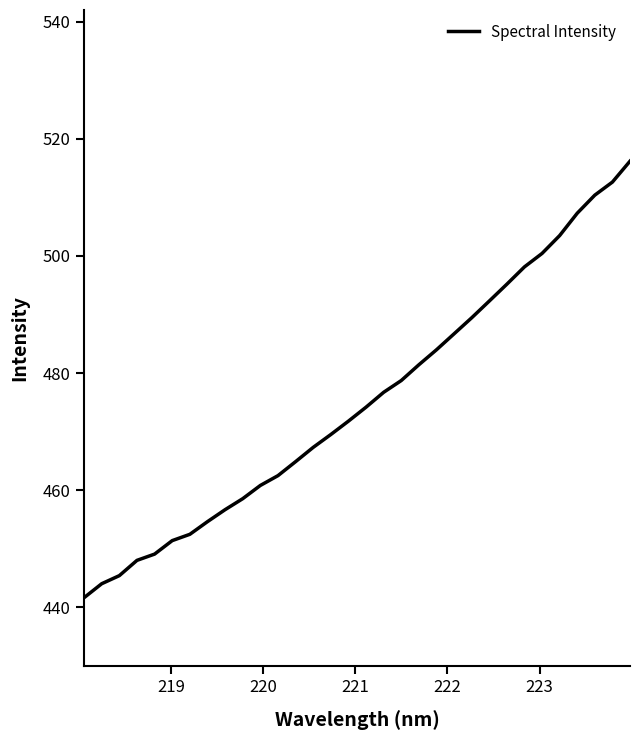

What is the difference between the maximum and minimum values?

74.5